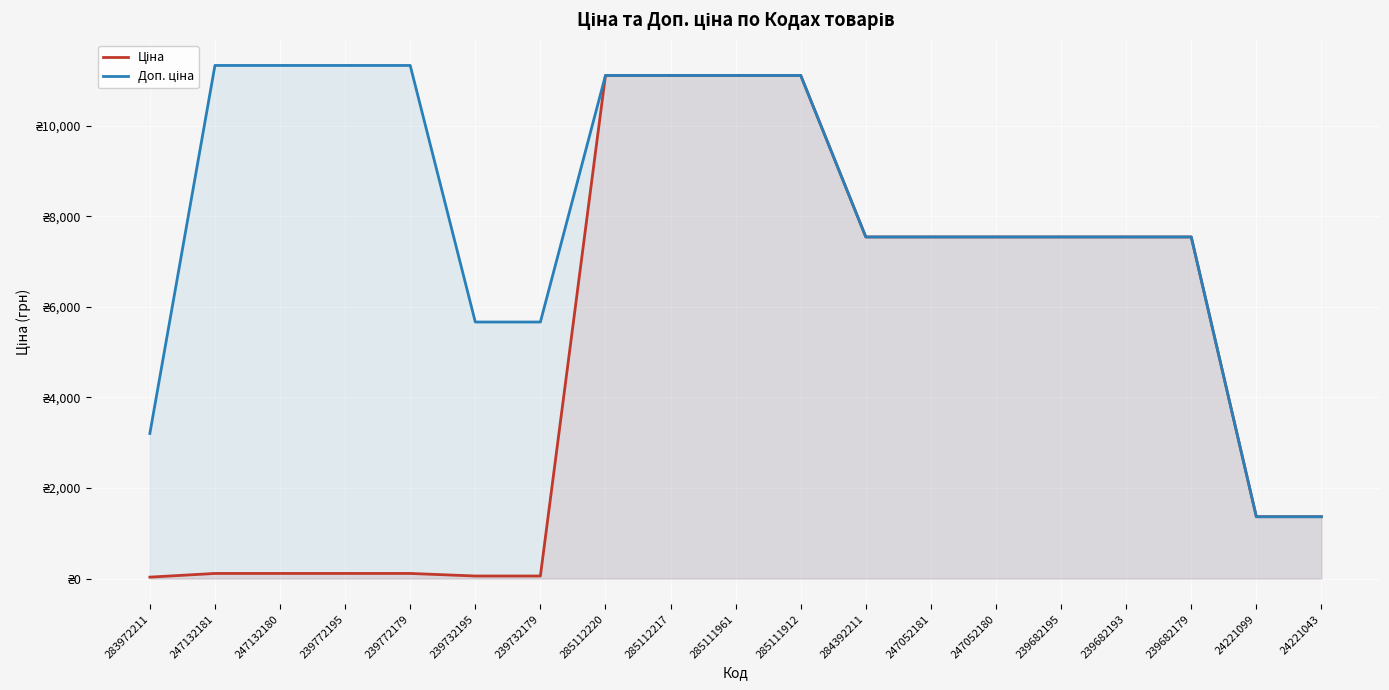

At which category is the sum across all series the highest?

285112220